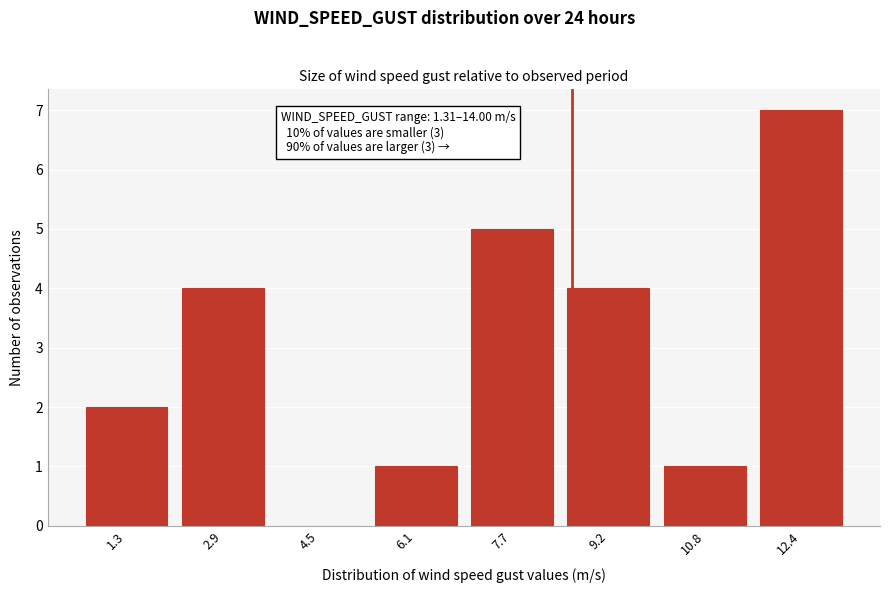

Reading left to right, list all the values displayed in this chart.

1.3=2	2.9=4	4.5=0	6.1=1	7.7=5	9.2=4	10.8=1	12.4=7